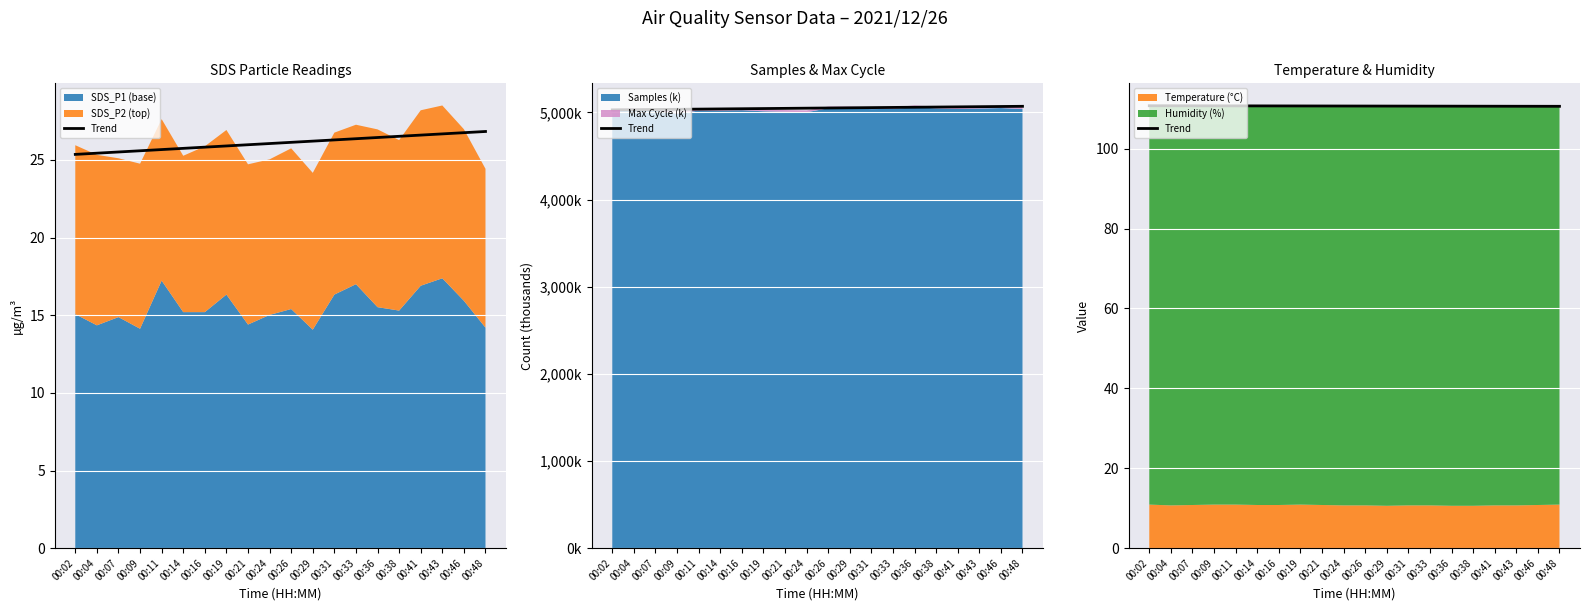

True or false: the data has more than 0 interior local peaks.

False